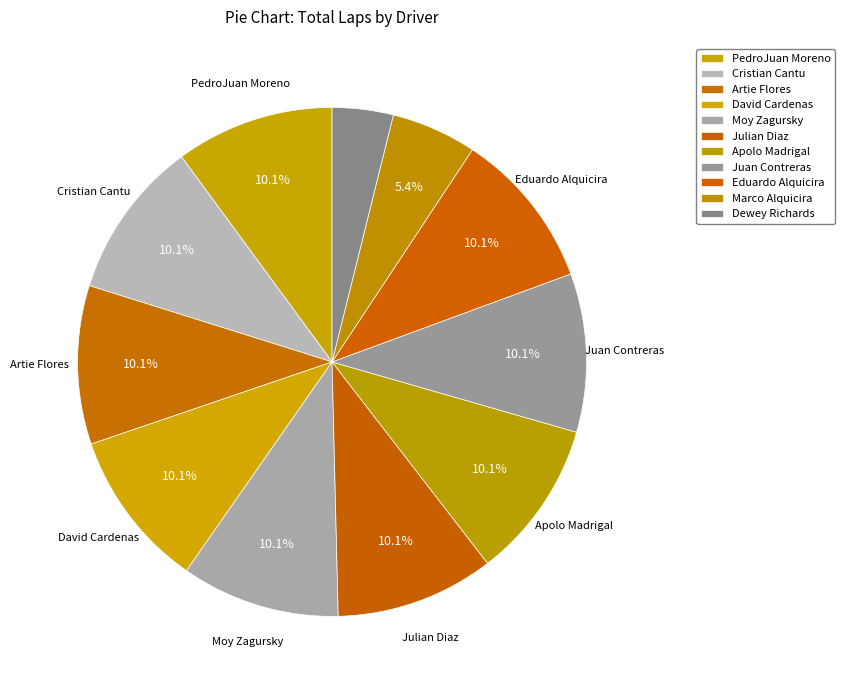

How many slices are in this pie chart?

11